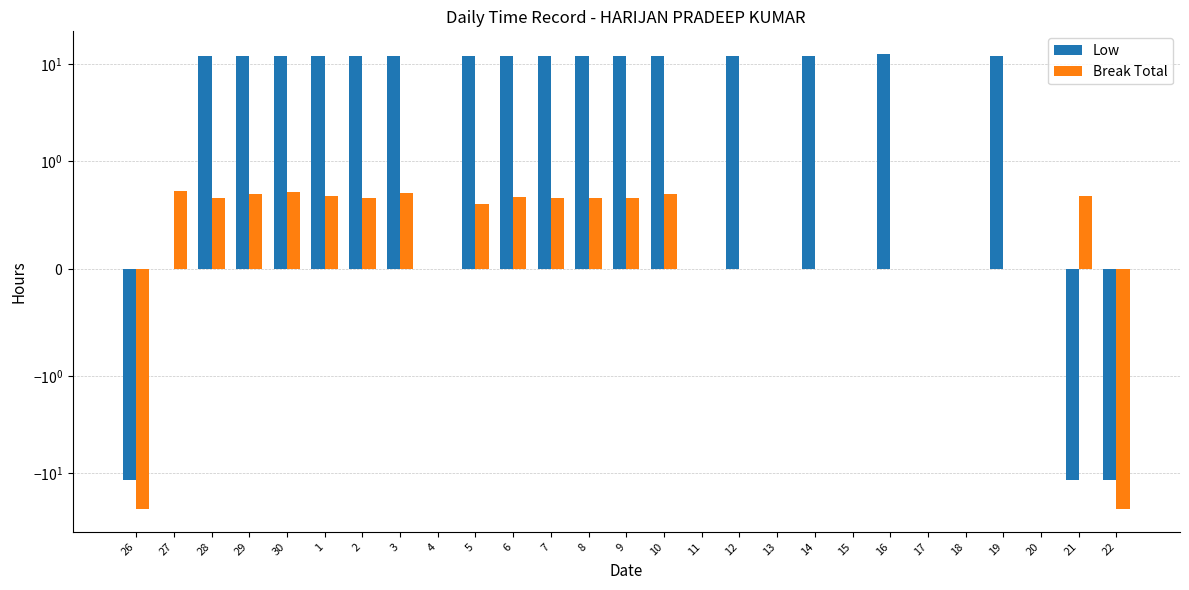

Where is Low nearest to the value 0?

27